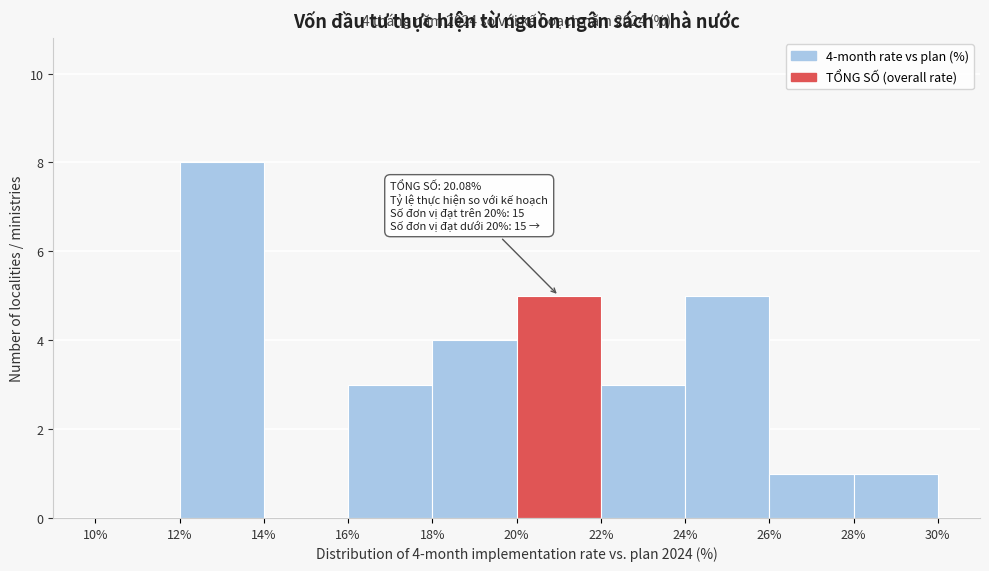

Over which range of the x-axis is the bar tallest?

12% to 14%